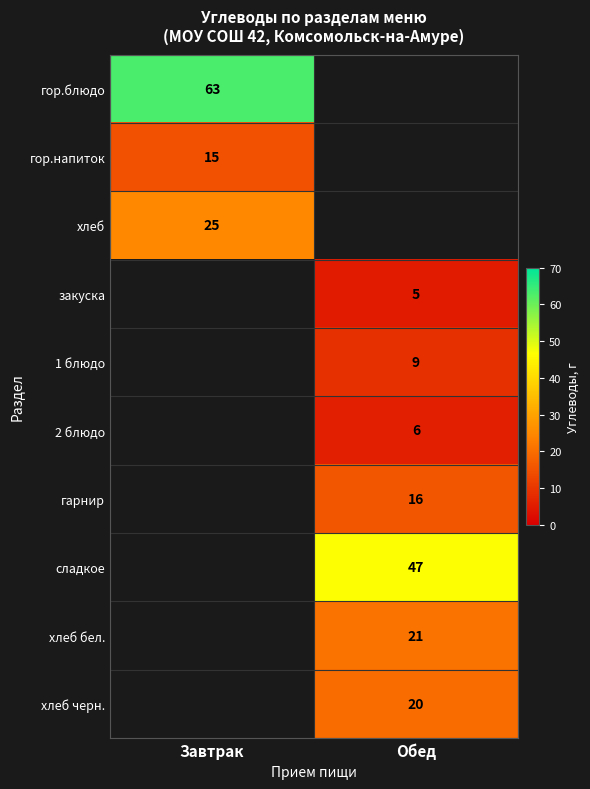

The 2 блюдо series shows 3 at Обед. True or false?

False